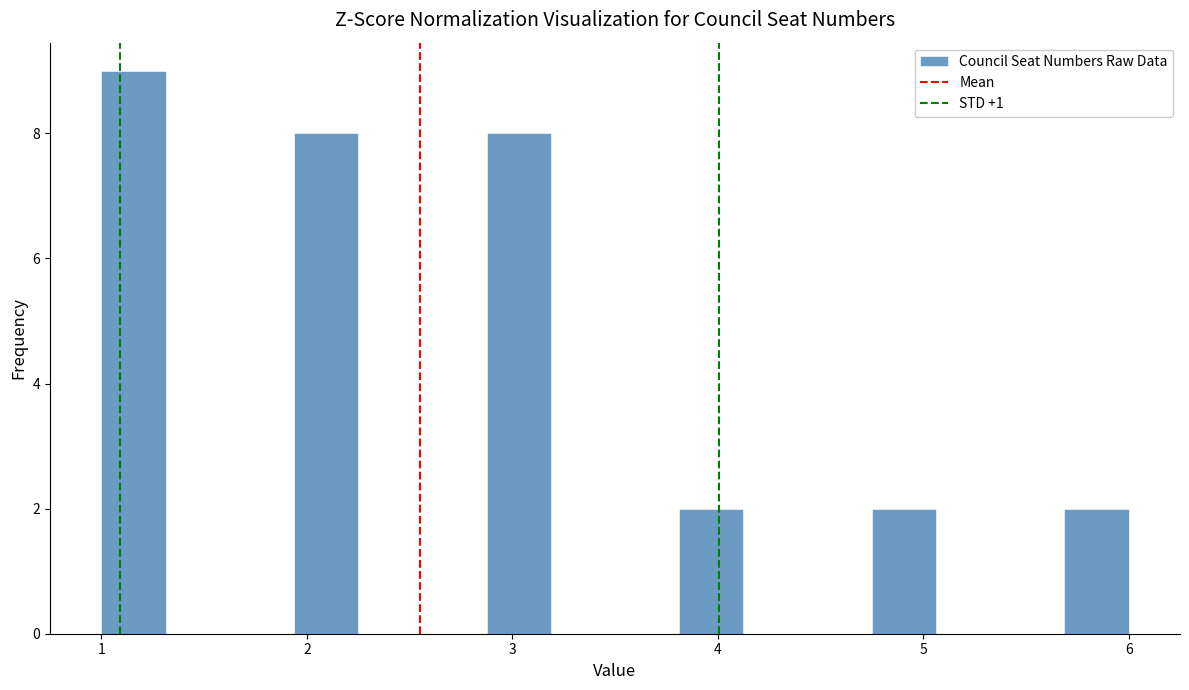

Read against the x-axis, roughly where is the centre of the tallest bar?

1.2